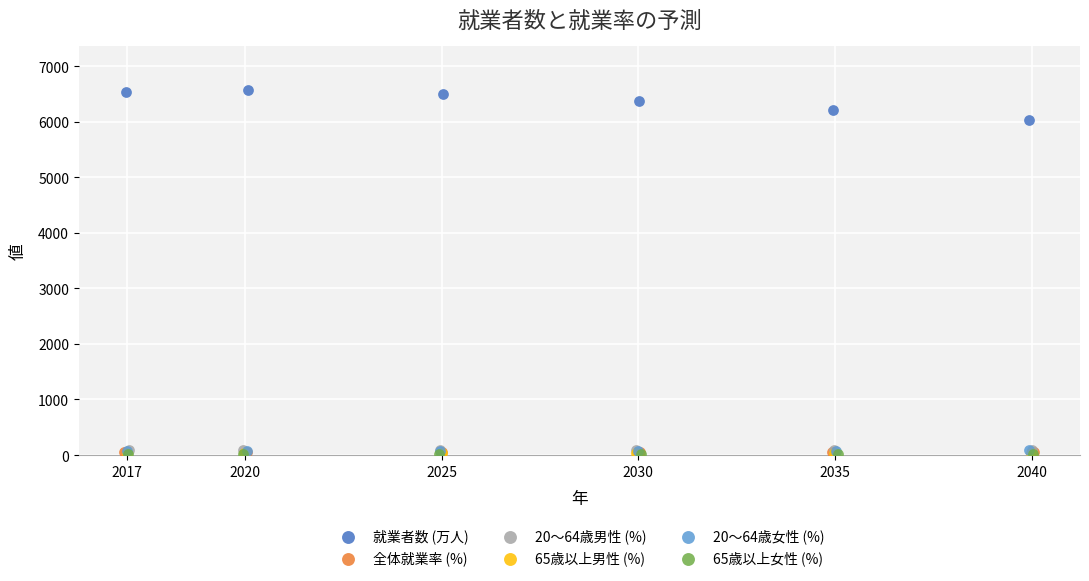

Which series reaches the maximum Y coordinate?

就業者数 (万人)